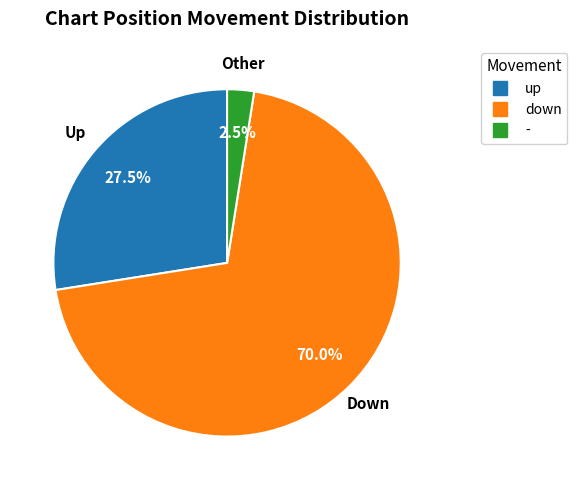

Is there any slice that represents more than half of the pie?

Yes